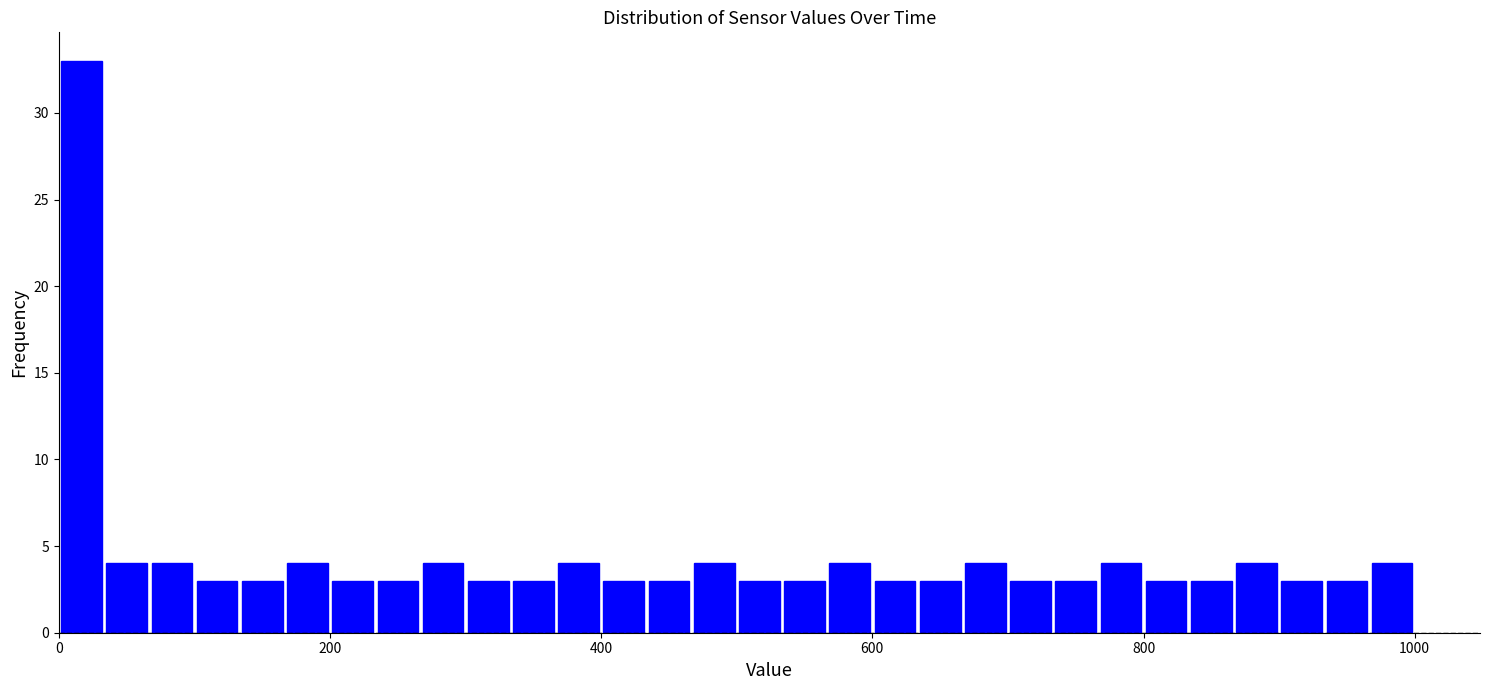

Around what value on the x-axis is the tallest bar? Give the approximate position of its centre, as read against the axis.

20